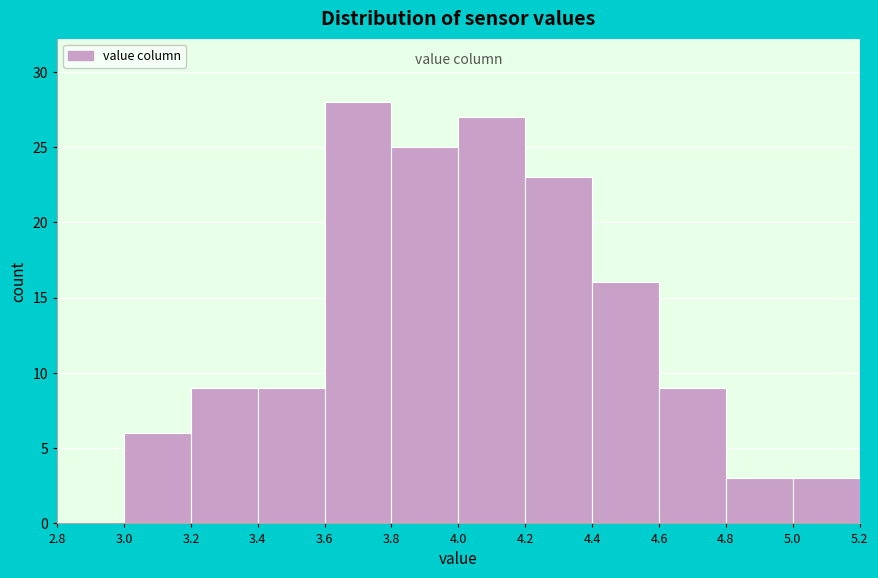

Reading left to right, transcribe this chart: for each bar, give the range it covers on the x-axis and its height. The values are not printed on the chart, so give them approximately, as read against the axis.

2.8 to 3.0: 0
3.0 to 3.2: 6
3.2 to 3.4: 9
3.4 to 3.6: 9
3.6 to 3.8: 28
3.8 to 4.0: 25
4.0 to 4.2: 27
4.2 to 4.4: 23
4.4 to 4.6: 16
4.6 to 4.8: 9
4.8 to 5.0: 3
5.0 to 5.2: 3